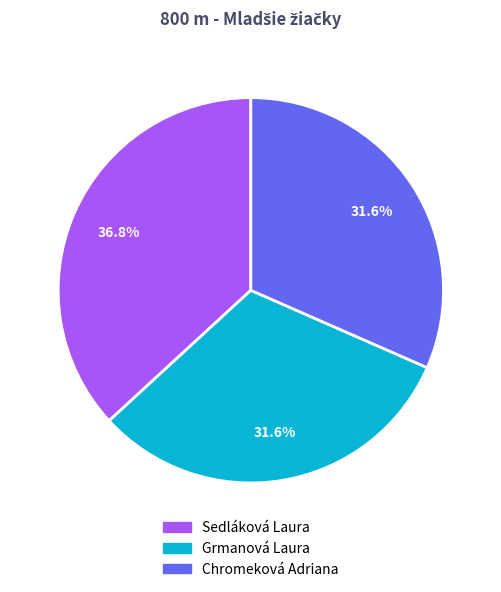

To the nearest percent, what portion does Grmanová Laura represent?

32%